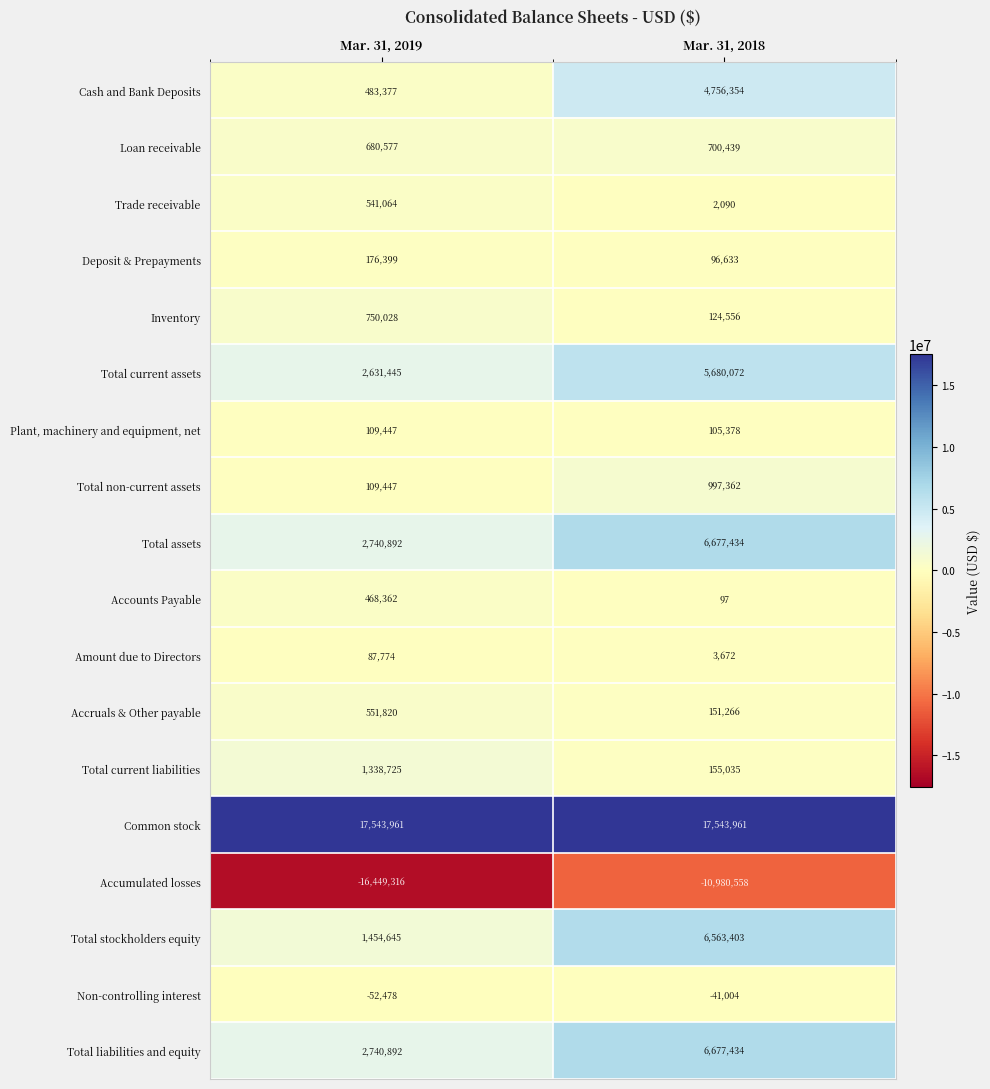

The Trade receivable series shows 762 at Mar. 31, 2018. True or false?

False